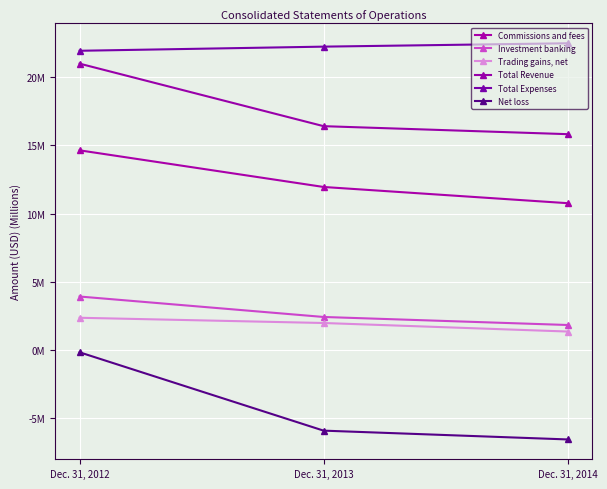

Which series has the largest total across all categories?

Total Expenses